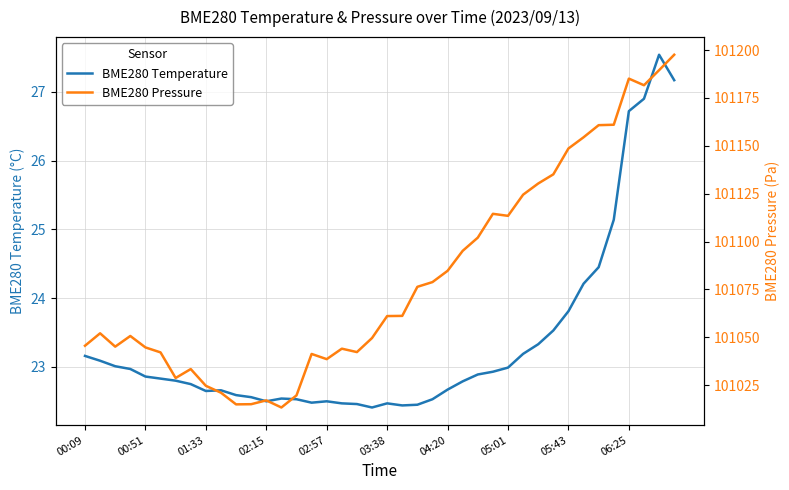

What is the minimum value for BME280 Temperature?

22.4